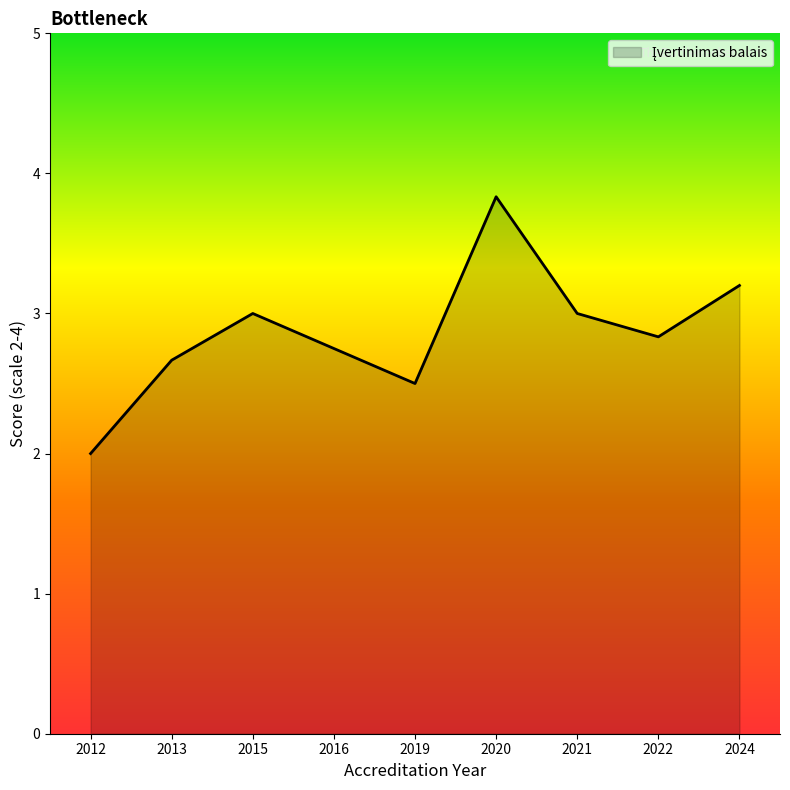

What is the change in value from 2013 to 2016?

+0.1